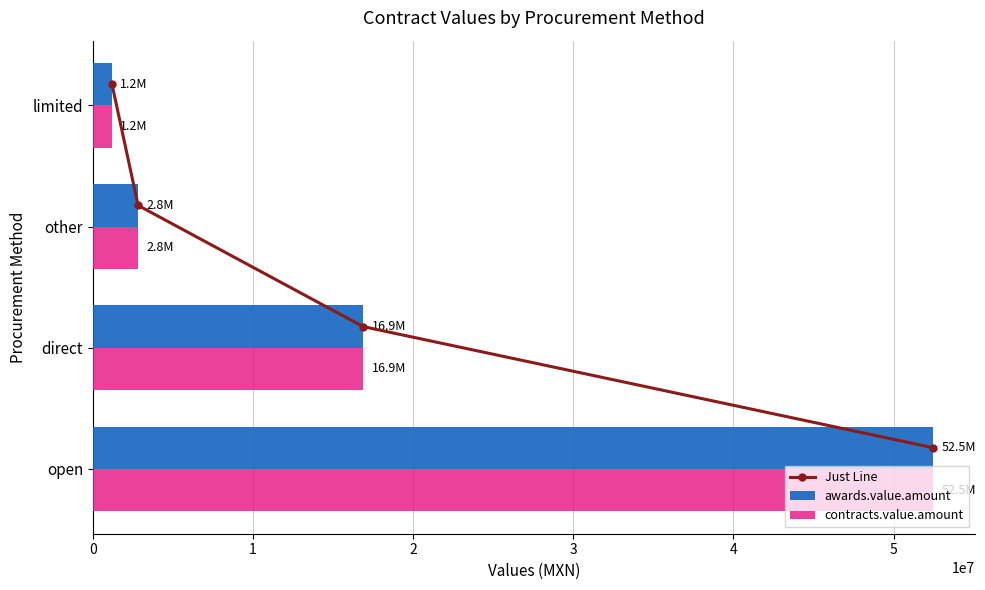

What is the difference between the maximum and minimum values in the awards.value.amount series?

51273409.6